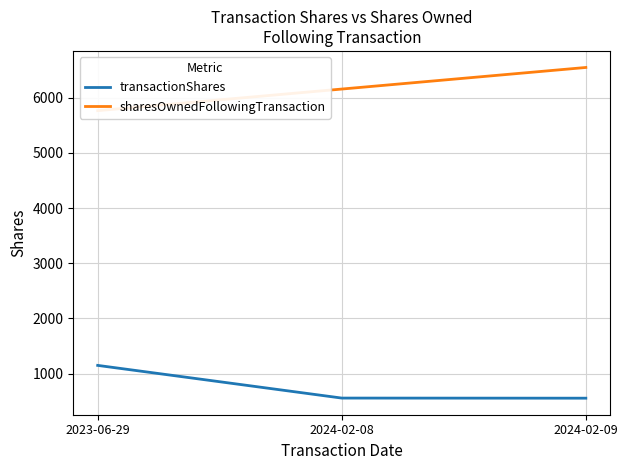

What is the label of the 1st point from the right?

2024-02-09